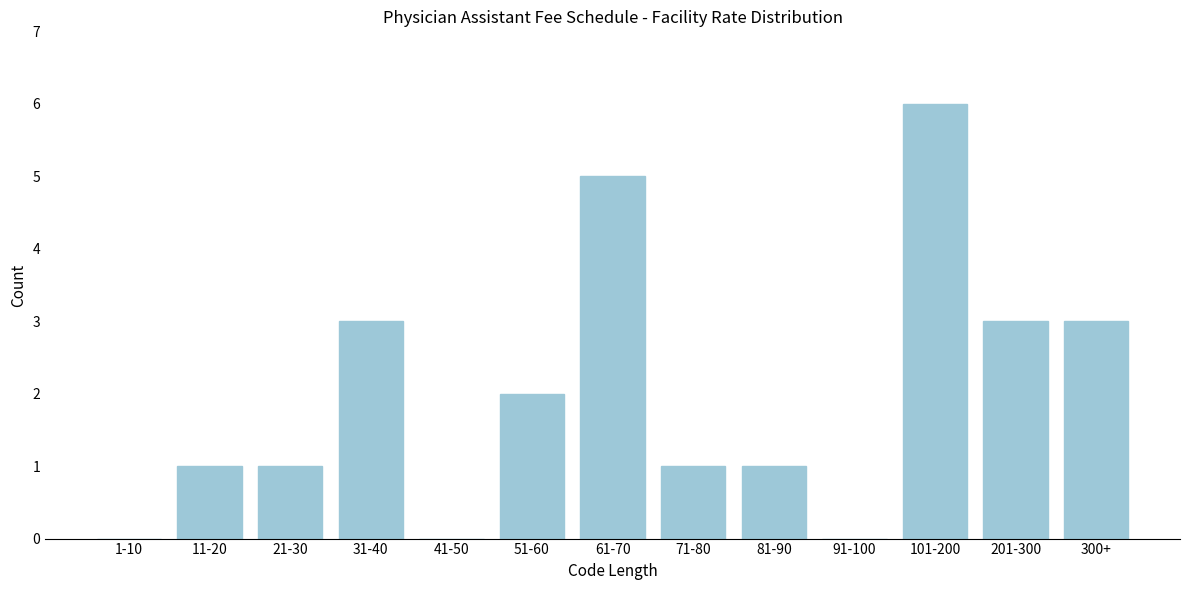

Reading left to right, transcribe all the data shown in this chart.

1-10=0	11-20=1	21-30=1	31-40=3	41-50=0	51-60=2	61-70=5	71-80=1	81-90=1	91-100=0	101-200=6	201-300=3	300+=3